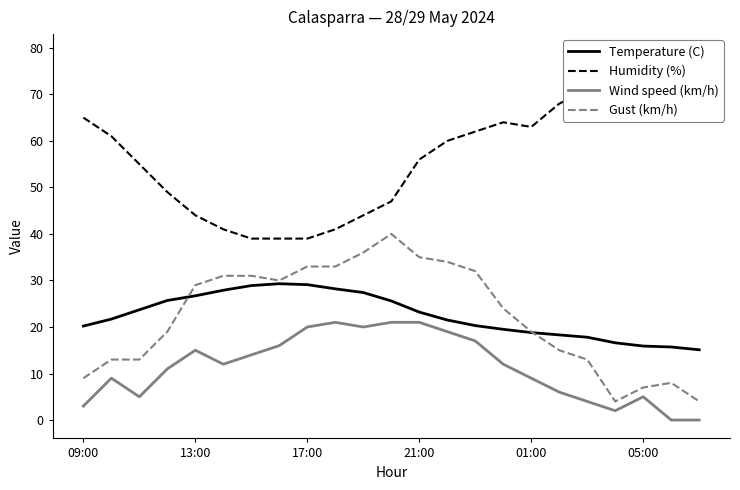

What is the highest value of the Wind speed (km/h) series?

21.0